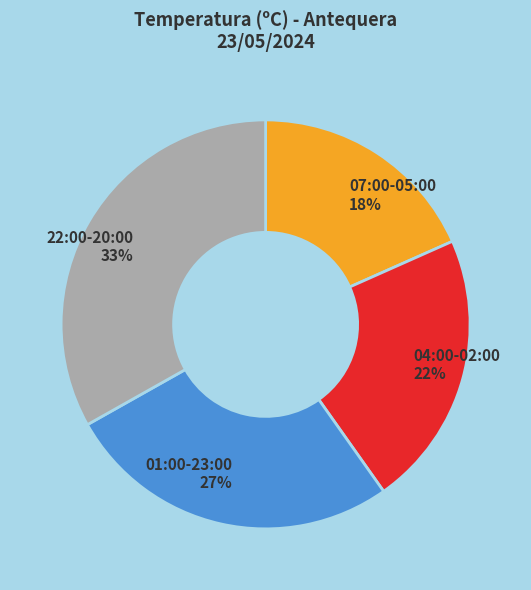

Does any single category account for the majority?

No